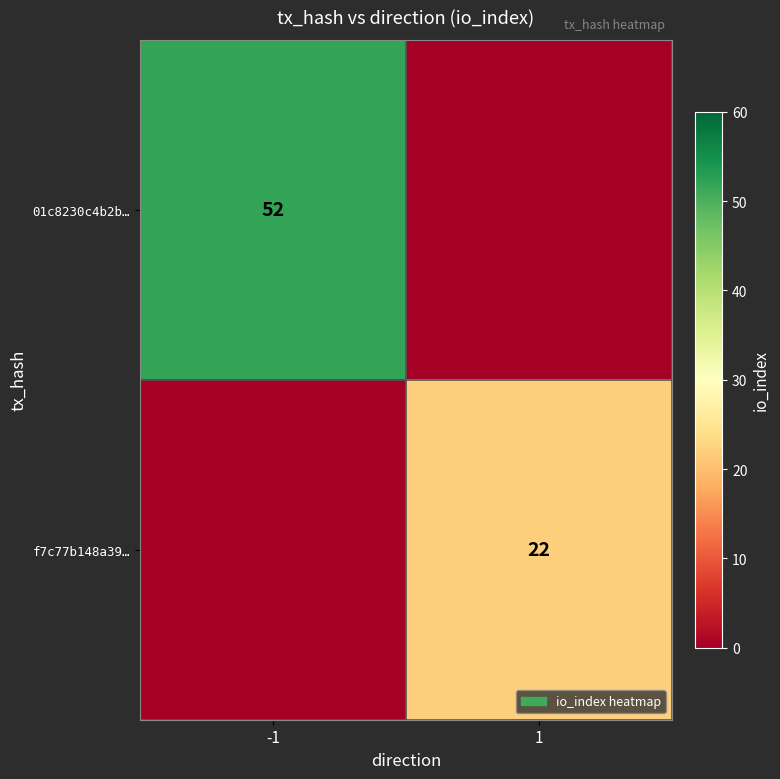

True or false: 01c8230c4b2b… has a value of 36 at -1.

False